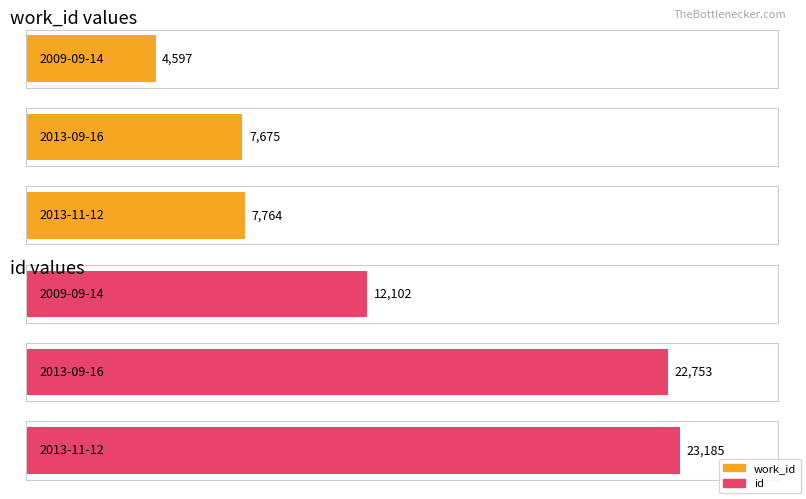

What is the total value across all series at 2009-09-14?

16699